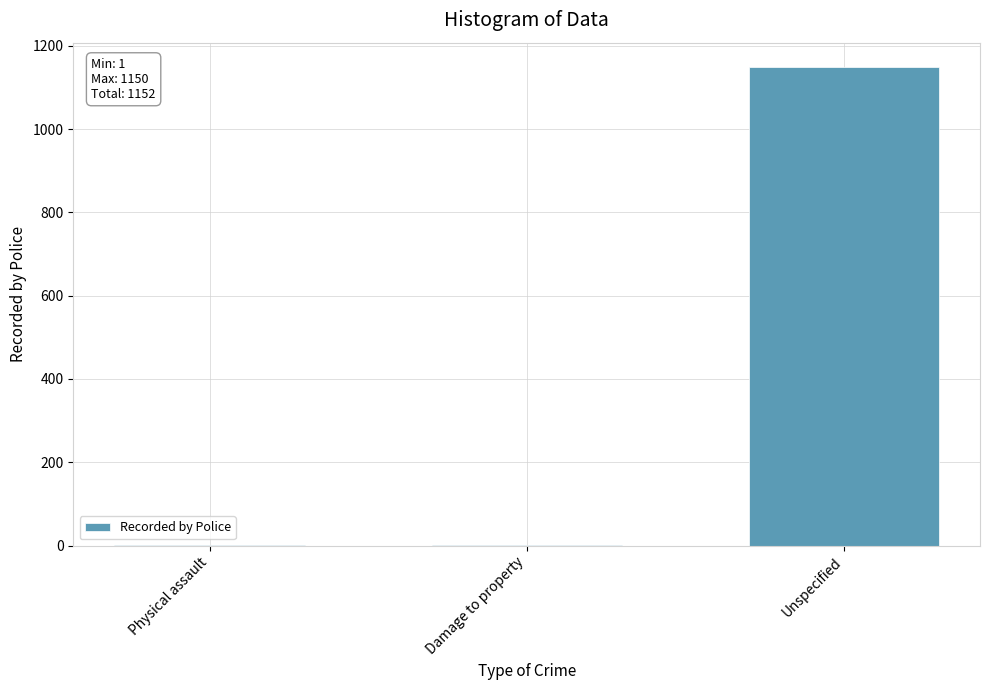

Reading left to right, extract all data points from this chart.

Physical assault=1	Damage to property=1	Unspecified=1150